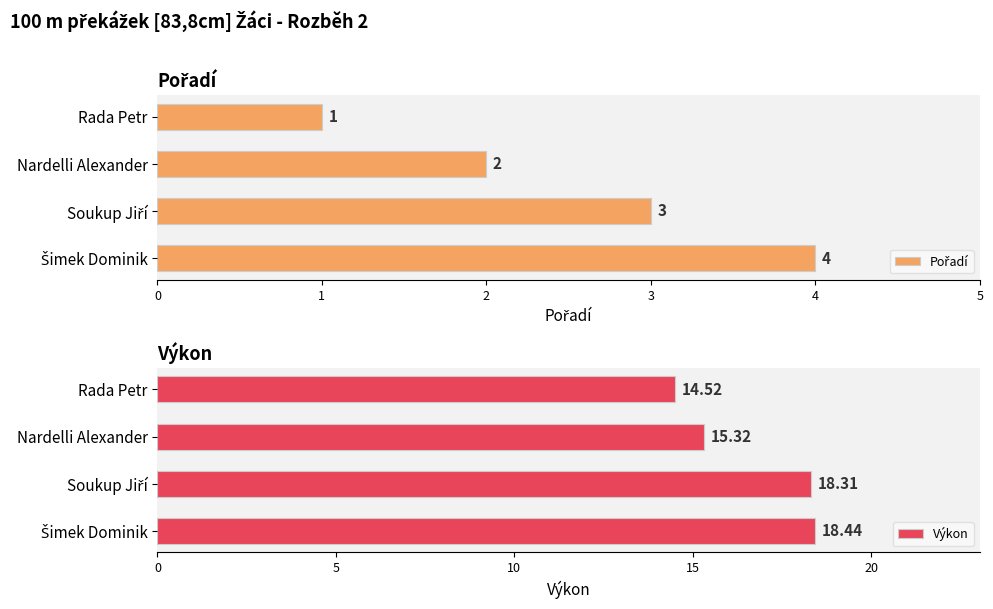

At which label does Výkon reach its minimum?

Rada Petr